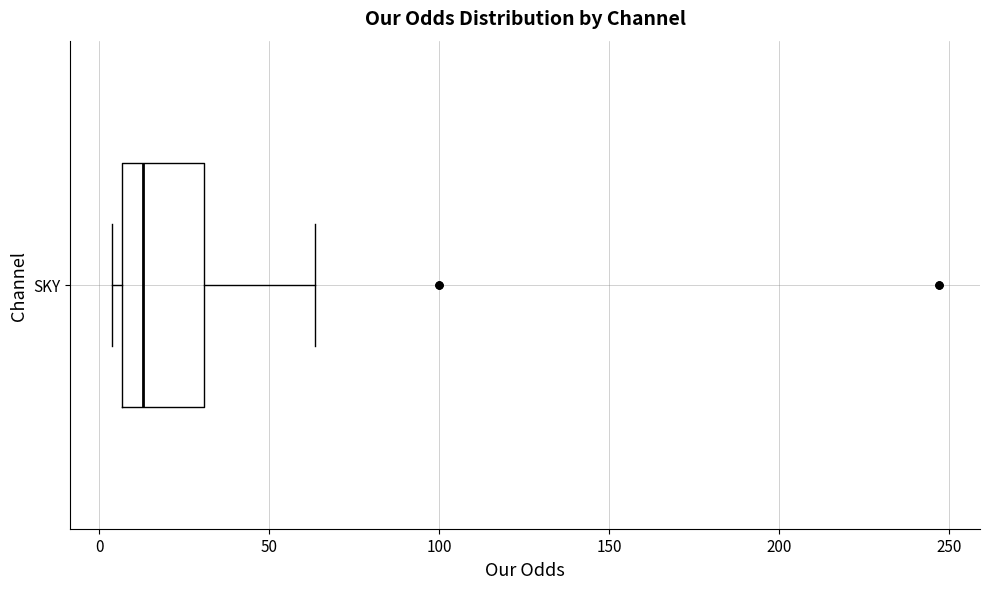

Where does the right whisker of the box for SKY end on the x-axis? The values are not printed on the chart, so give them approximately, as read against the axis.

65